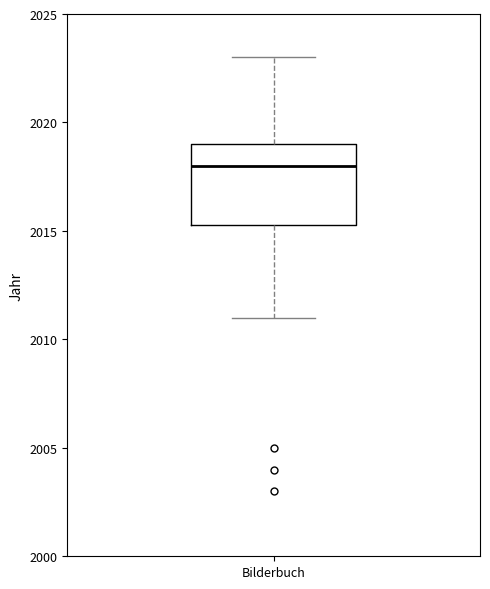

Transcribe this box plot: give where the median line is, the range the box spans, and where the two whiskers end, as read against the y-axis. The values are not printed on the chart, so give them approximately, as read against the axis.

median 2018.0, box 2015.5 to 2019.0, whiskers 2011.0 to 2023.0